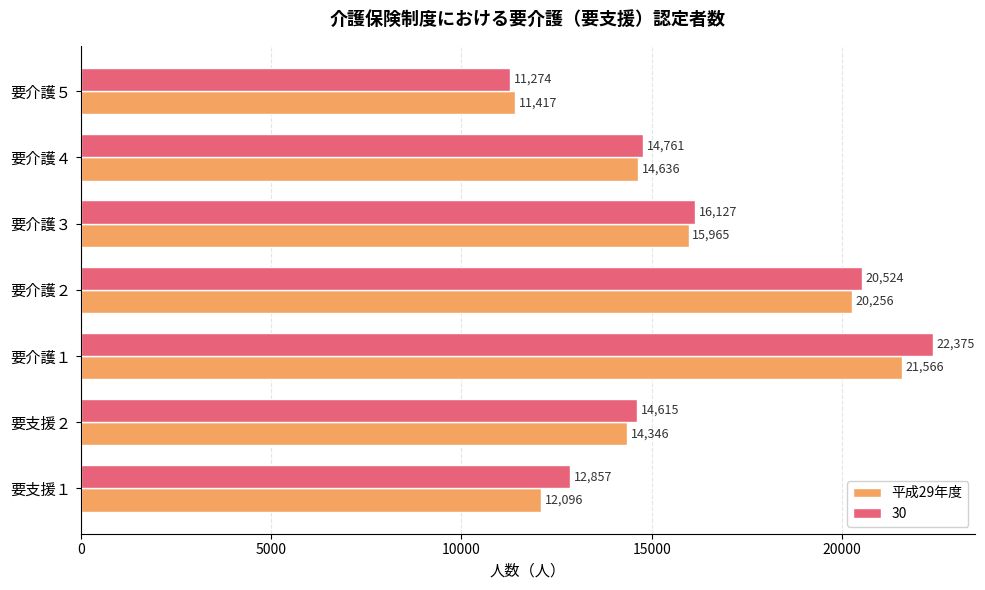

Which category has the lowest value across all series?

要介護５